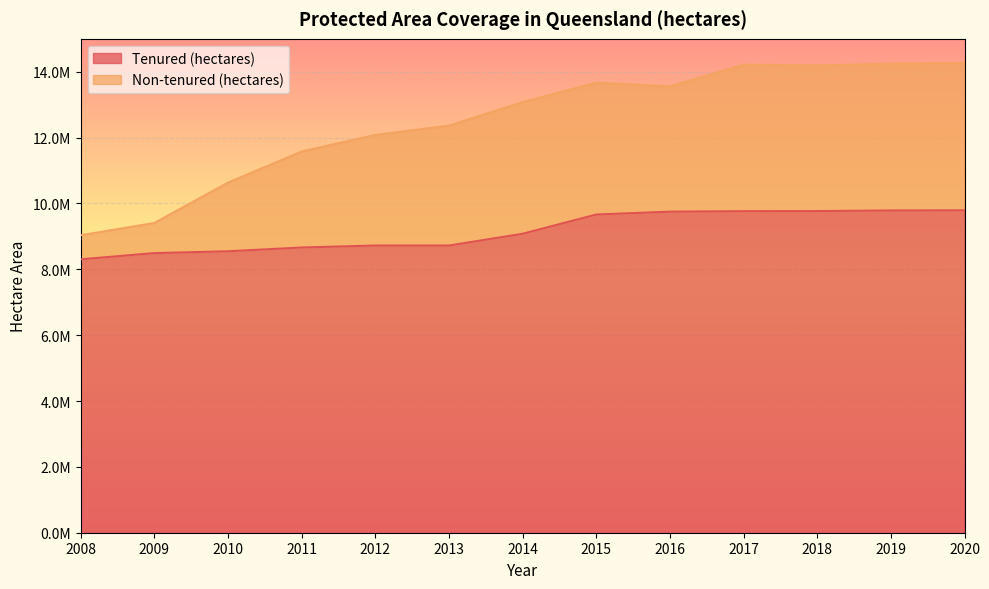

Reading left to right, extract all data points from this chart.

Tenured (hectares): 8304358	8492416	8547930	8662744	8722507	8721828	9079431	9663596	9751237	9765780	9768676	9786951	9791209
Non-tenured (hectares): 9034399	9407736	10632738	11579087	12080313	12365002	13076704	13671299	13556978	14215456	14189681	14244600	14267670